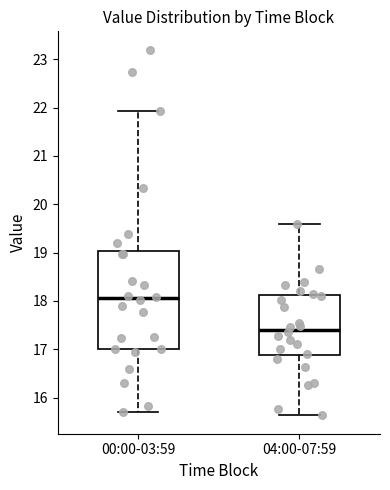

Which box's median line is the highest?

00:00-03:59